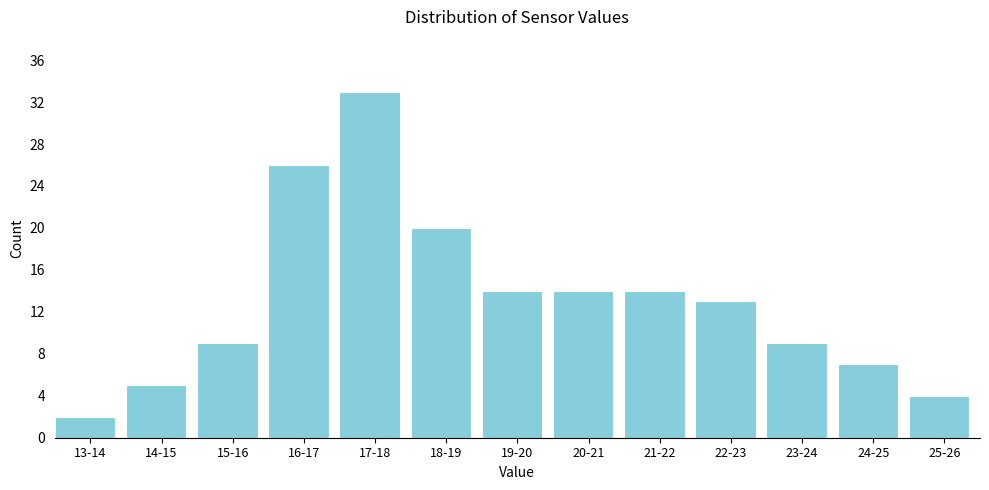

Reading left to right, what are all the values shown in this chart?

13-14=2	14-15=5	15-16=9	16-17=26	17-18=33	18-19=20	19-20=14	20-21=14	21-22=14	22-23=13	23-24=9	24-25=7	25-26=4